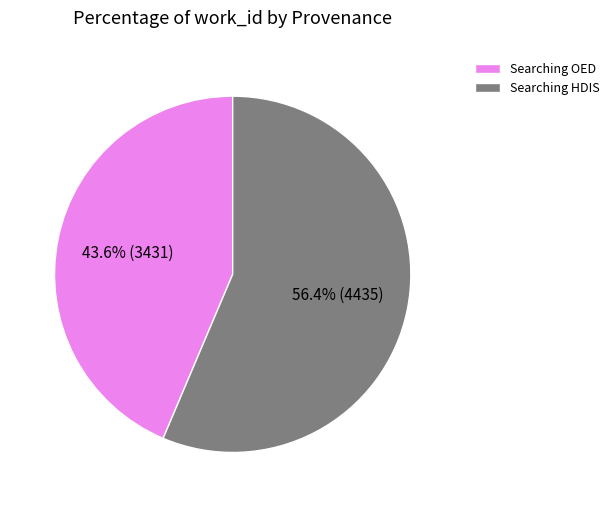

Rank the categories by value from lowest to highest.

Searching OED, Searching HDIS